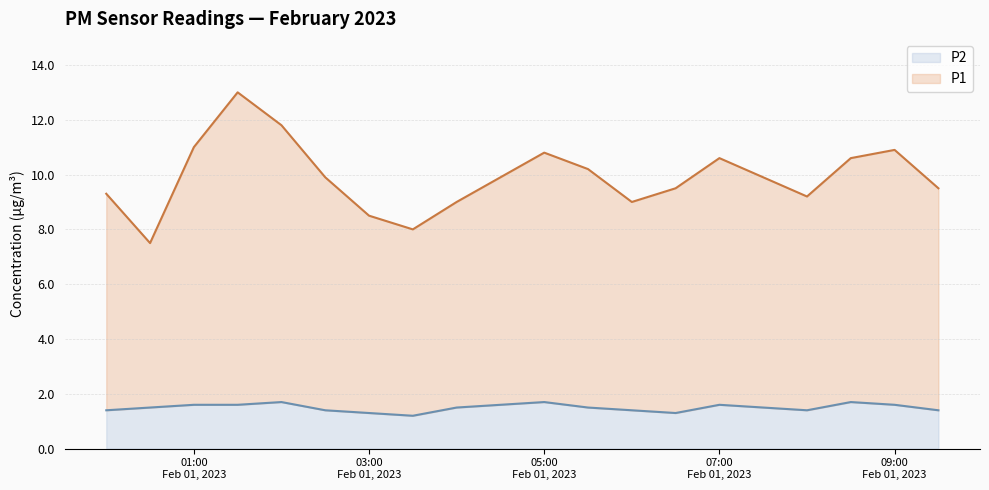

What is the difference between the P1 values at 02:00 and 06:00?

2.8